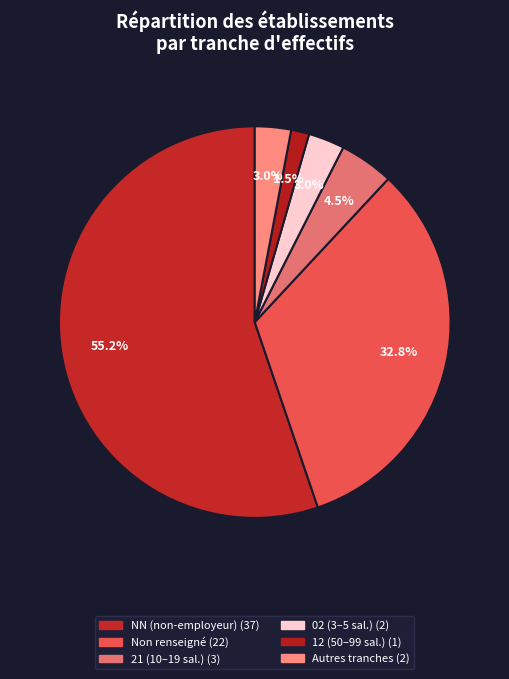

How many segments does this pie chart have?

6